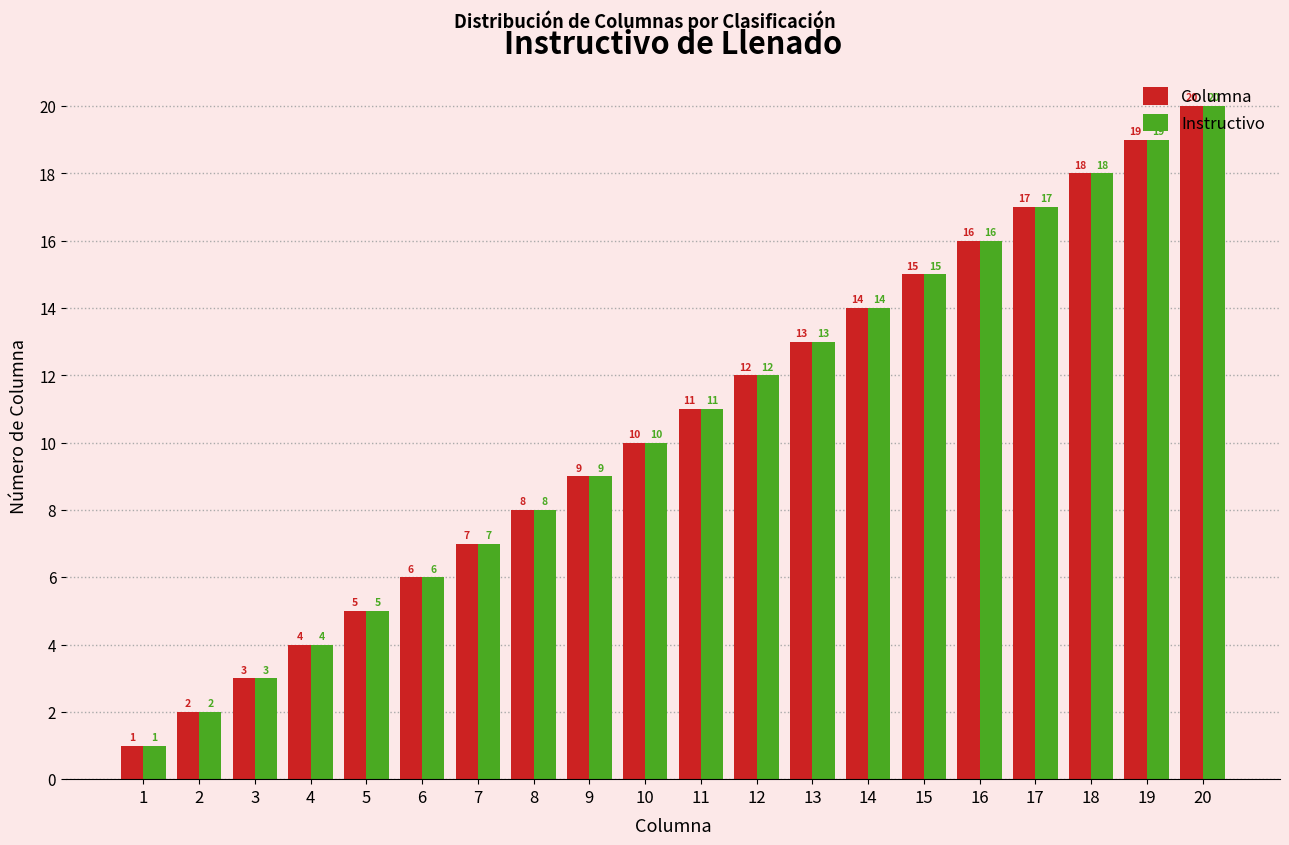

What is the sum of the Columna values at 12 and 20?

32